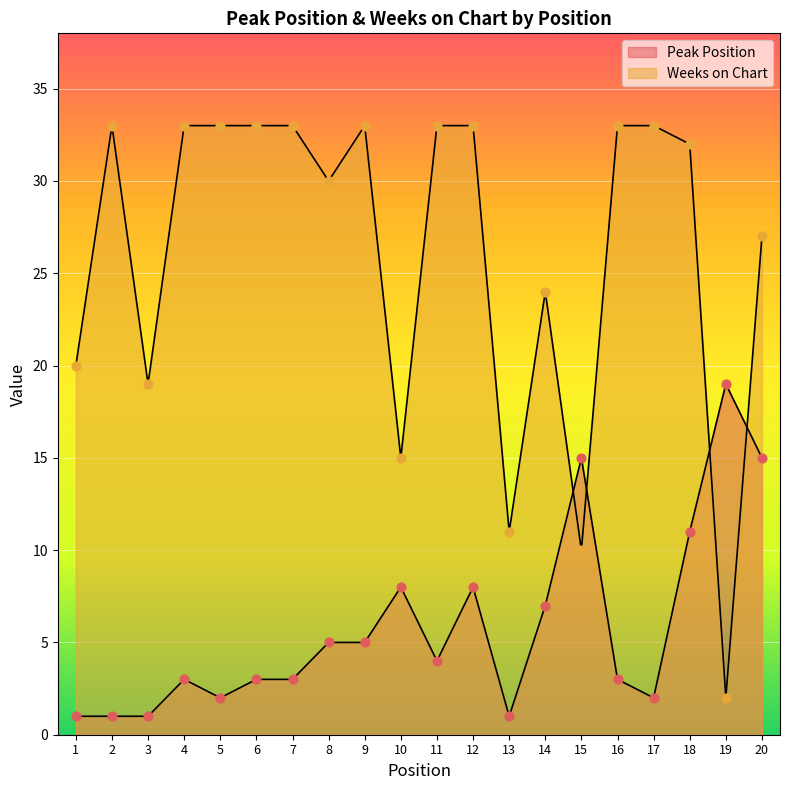

At which category is the sum across all series the highest?

18